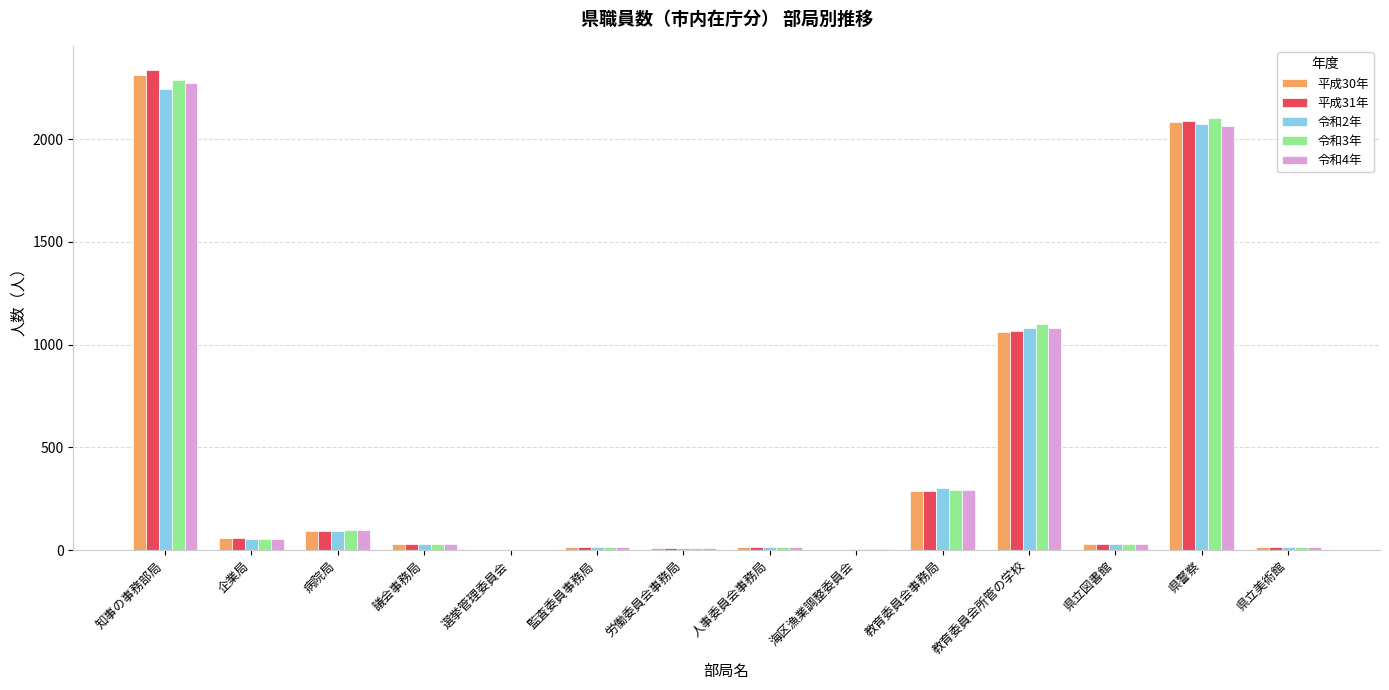

What is the maximum value shown in the chart?

2337